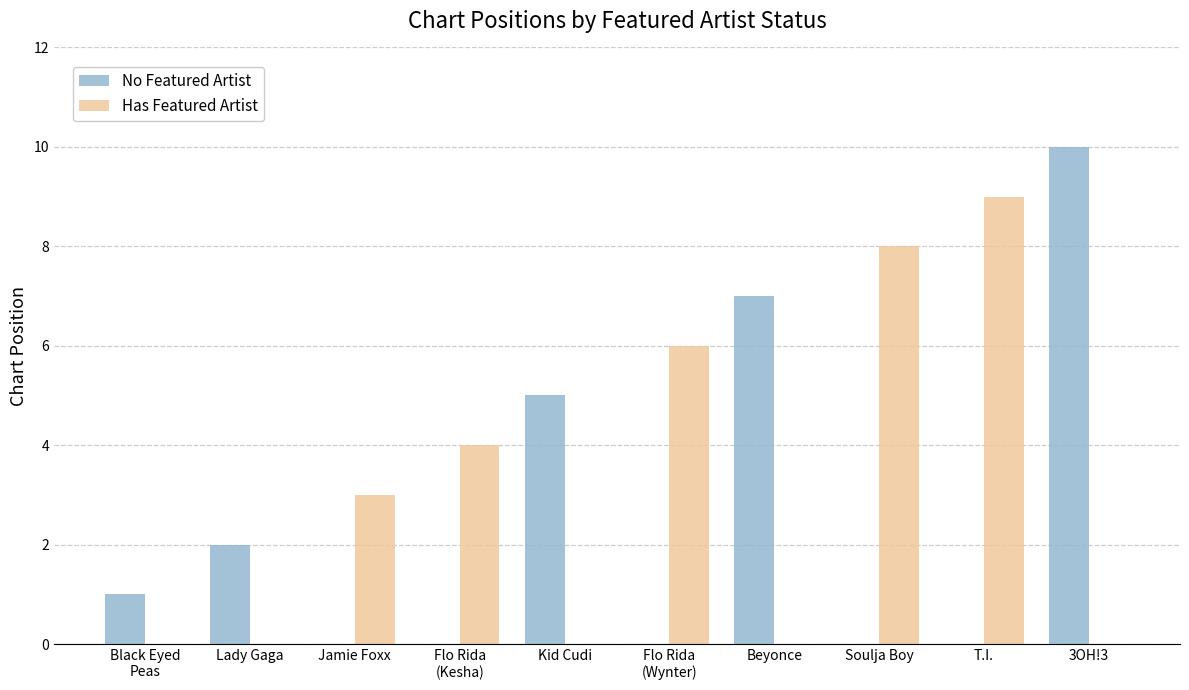

At which category is the sum across all series the highest?

3OH!3